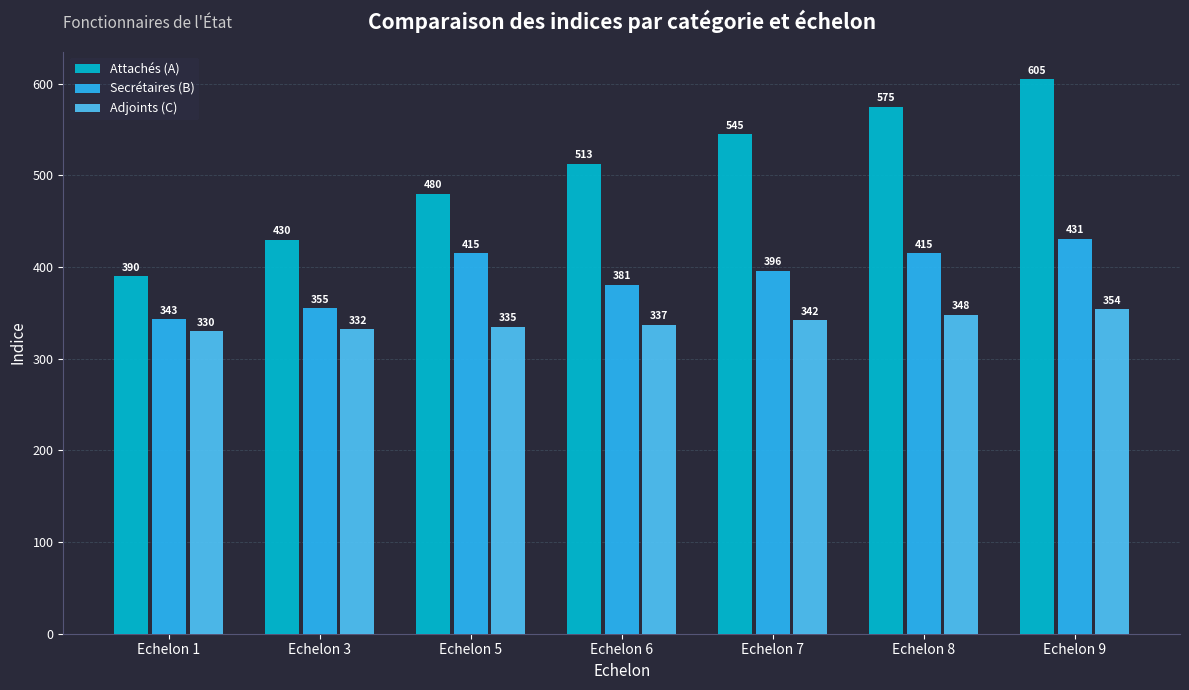

What is the value of the Adjoints (C) bar at the 2nd from the left?

332